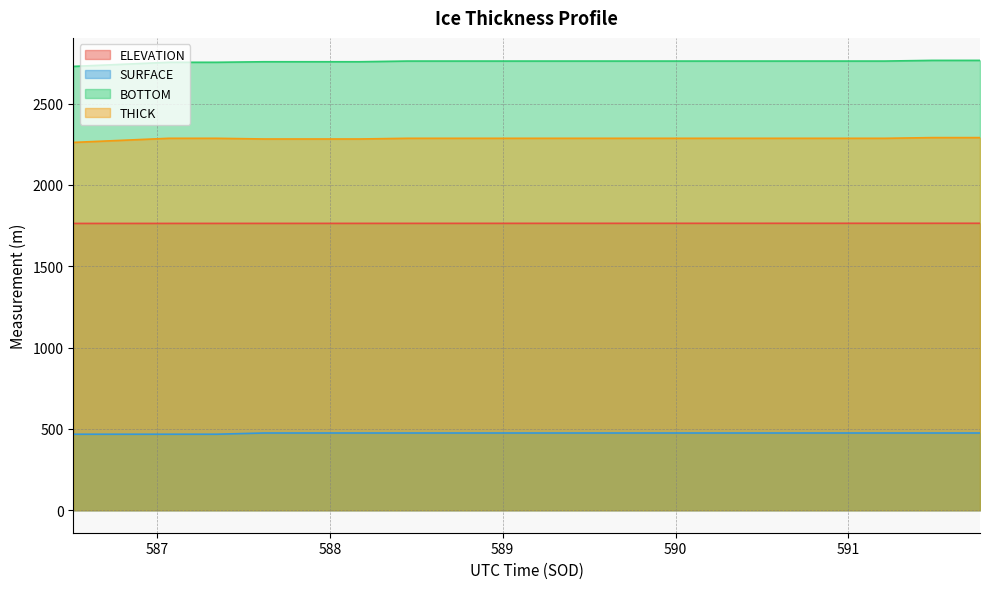

Is it true that THICK equals 2282.3 at 588.1721?

True